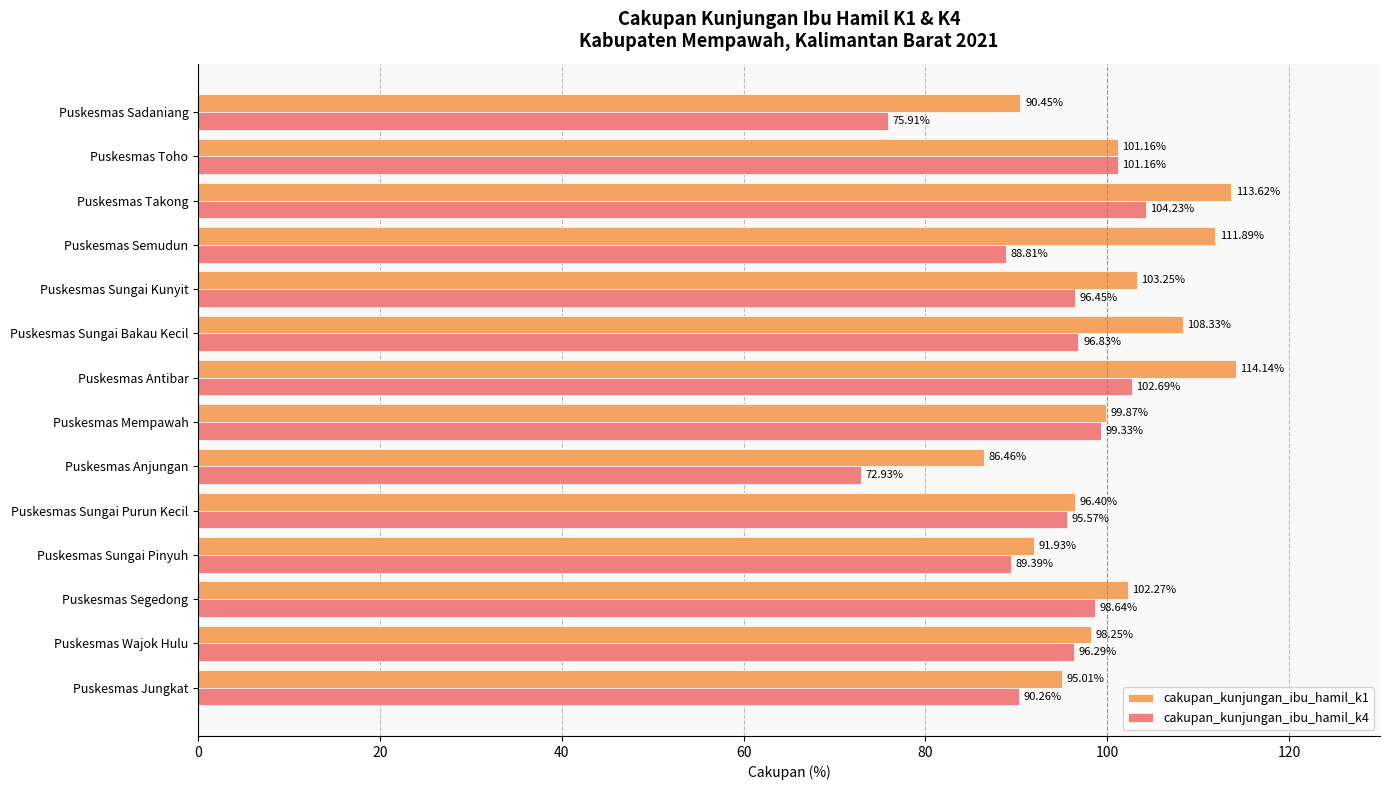

How many data points in cakupan_kunjungan_ibu_hamil_k4 are less than 96?

6